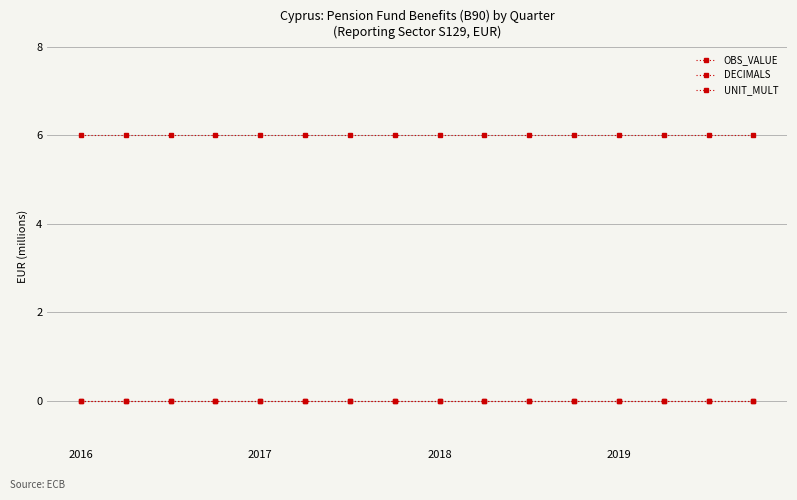

How many lines are shown in the chart?

3